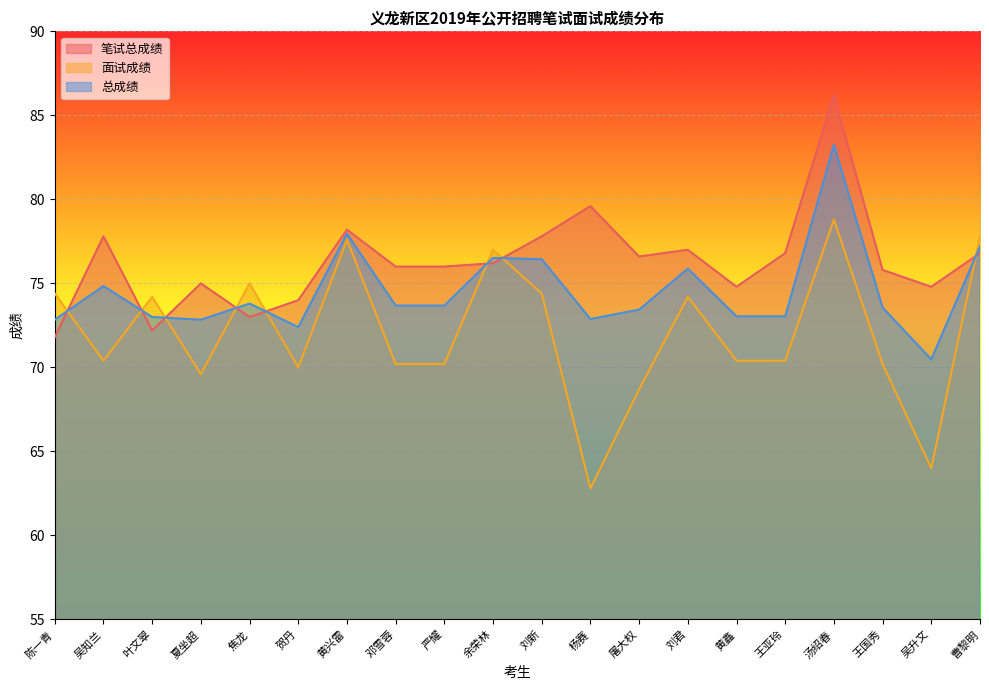

The 面试成绩 series shows 108.4 at 邓雪蓉. True or false?

False